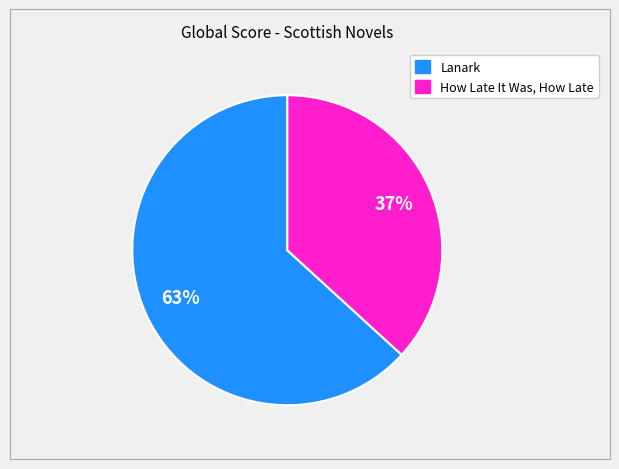

To the nearest percent, what percentage of the pie is Lanark?

63%